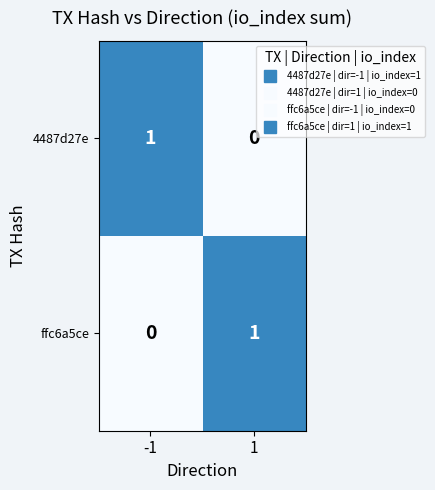

Is the value of 4487d27e at 1 greater than the value of ffc6a5ce at 1?

No